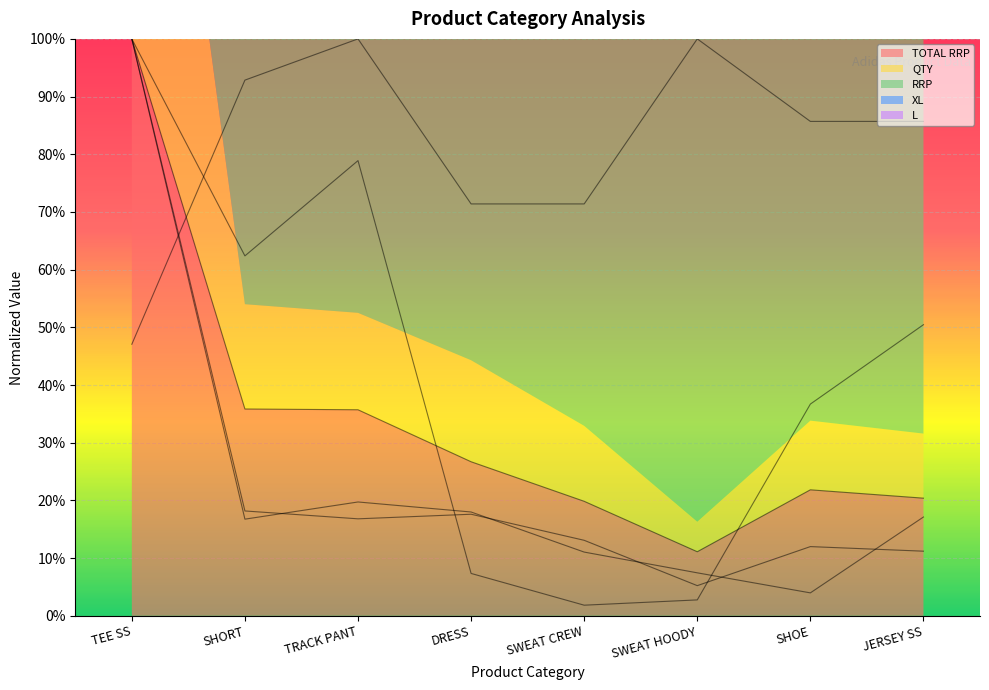

Rank the series at SWEAT HOODY from lowest to highest value.

XL, QTY, L, TOTAL RRP, RRP